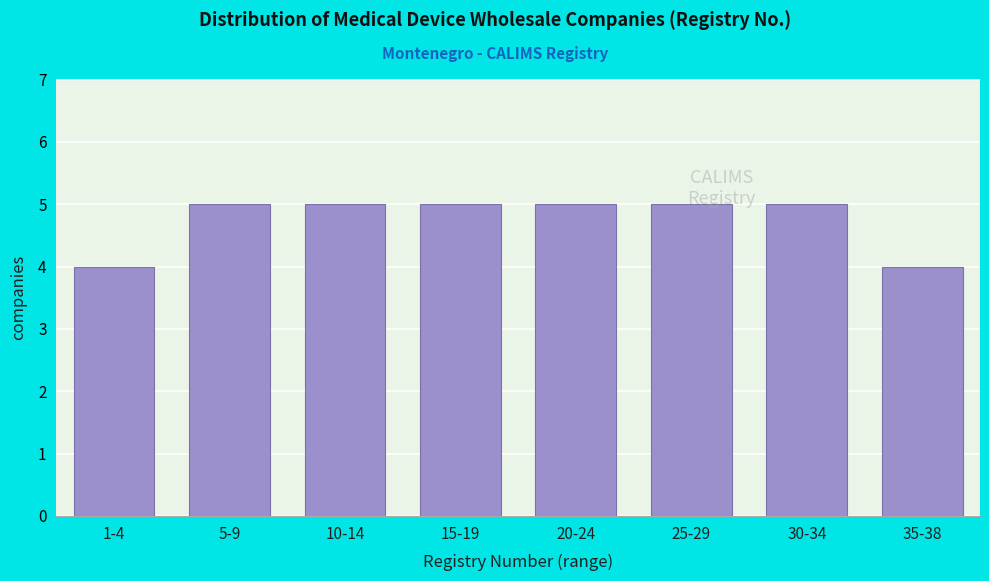

What is the sum of all values?

38